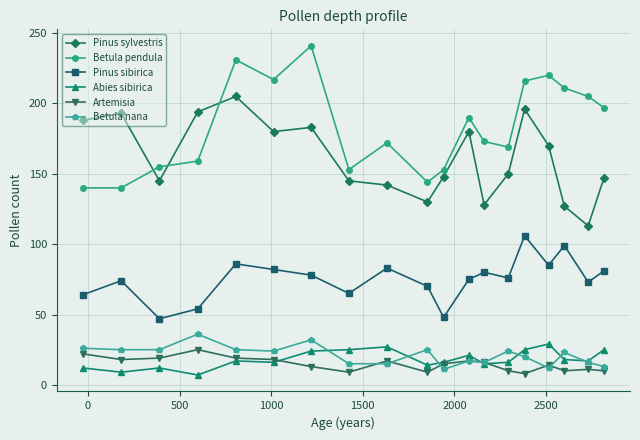

What is the smallest value displayed?

7